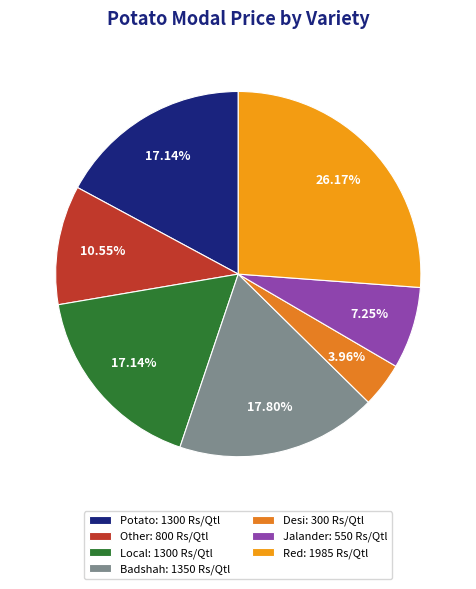

Count the number of slices in the pie.

7